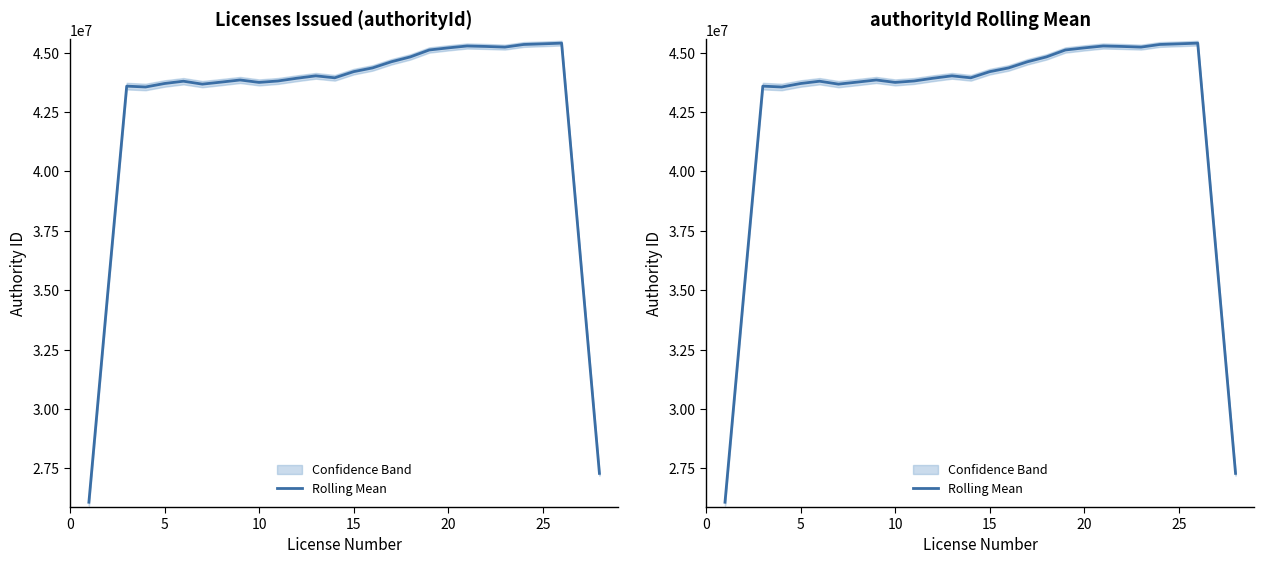

What is the value of the 13th point from the left?

44021675.4